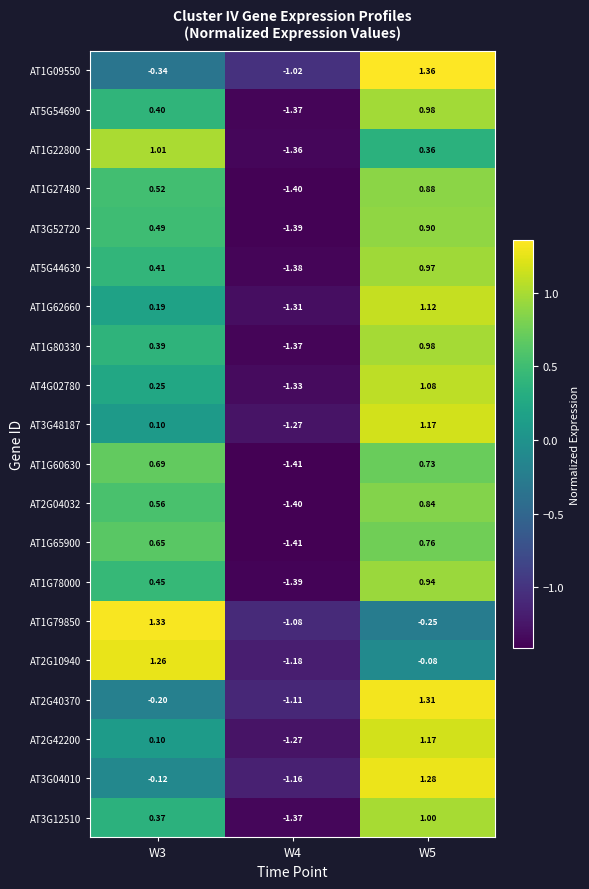

Is the value of AT3G12510 at W4 greater than the value of AT3G04010 at W5?

No